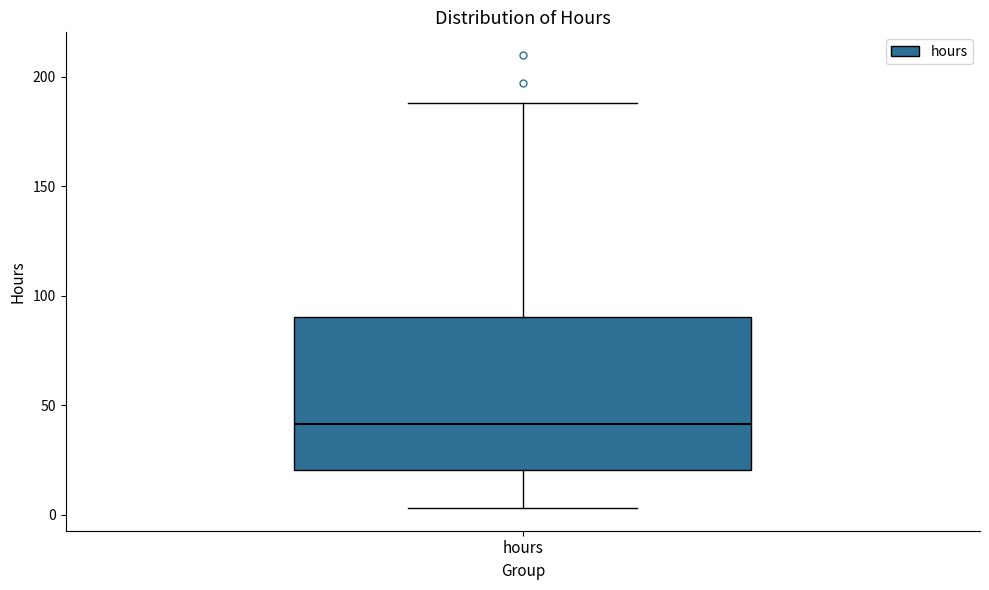

Transcribe this box plot: give where the median line is, the range the box spans, and where the two whiskers end, as read against the y-axis. The values are not printed on the chart, so give them approximately, as read against the axis.

median 40, box 20 to 90, whiskers 5 to 190